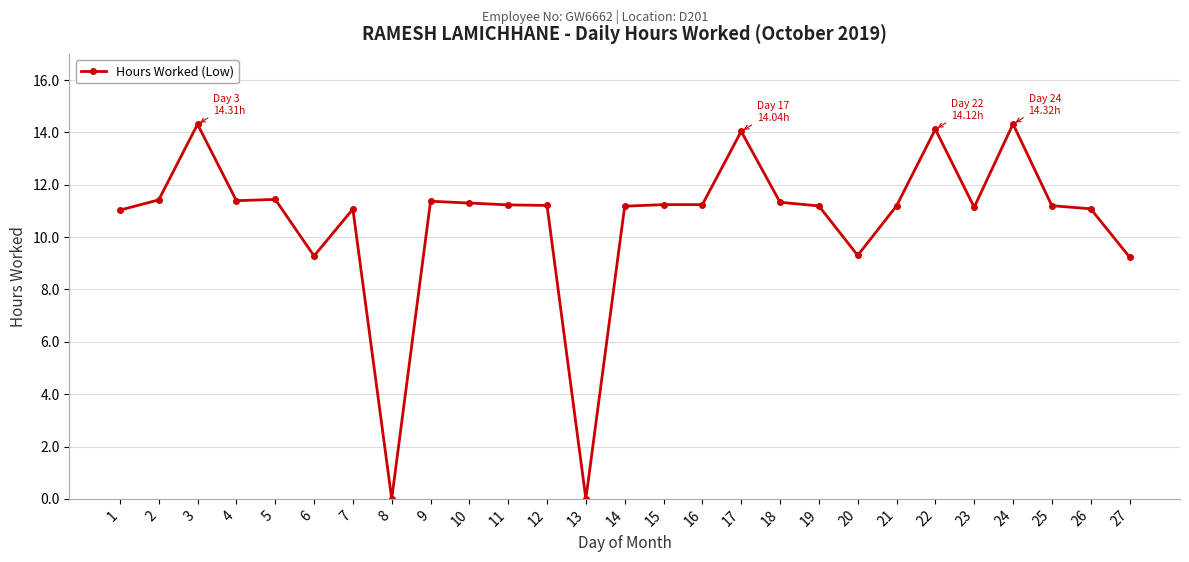

What is the value of the 9th point from the left?

11.4